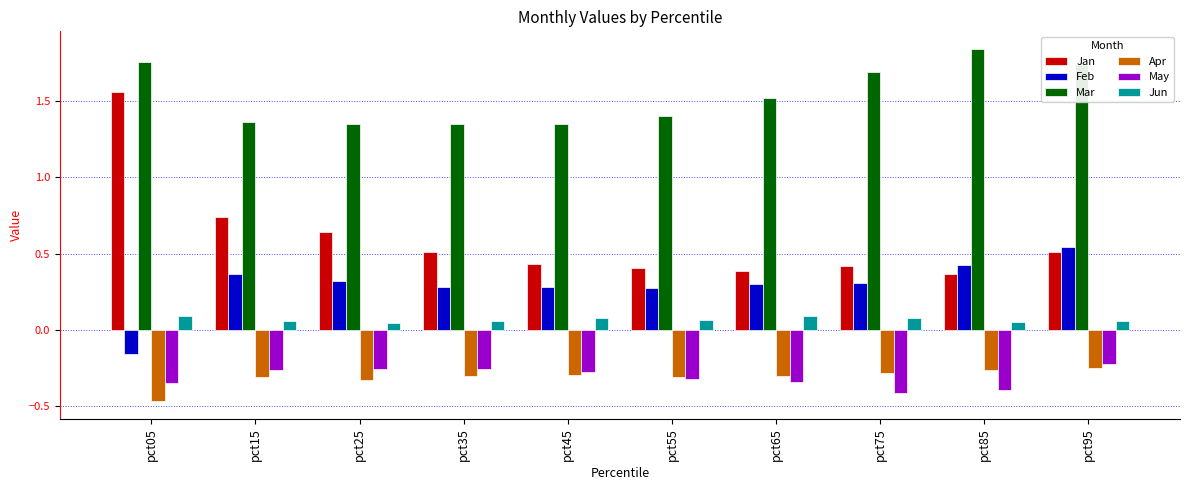

Is it true that Mar equals 1.7 at pct95?

True